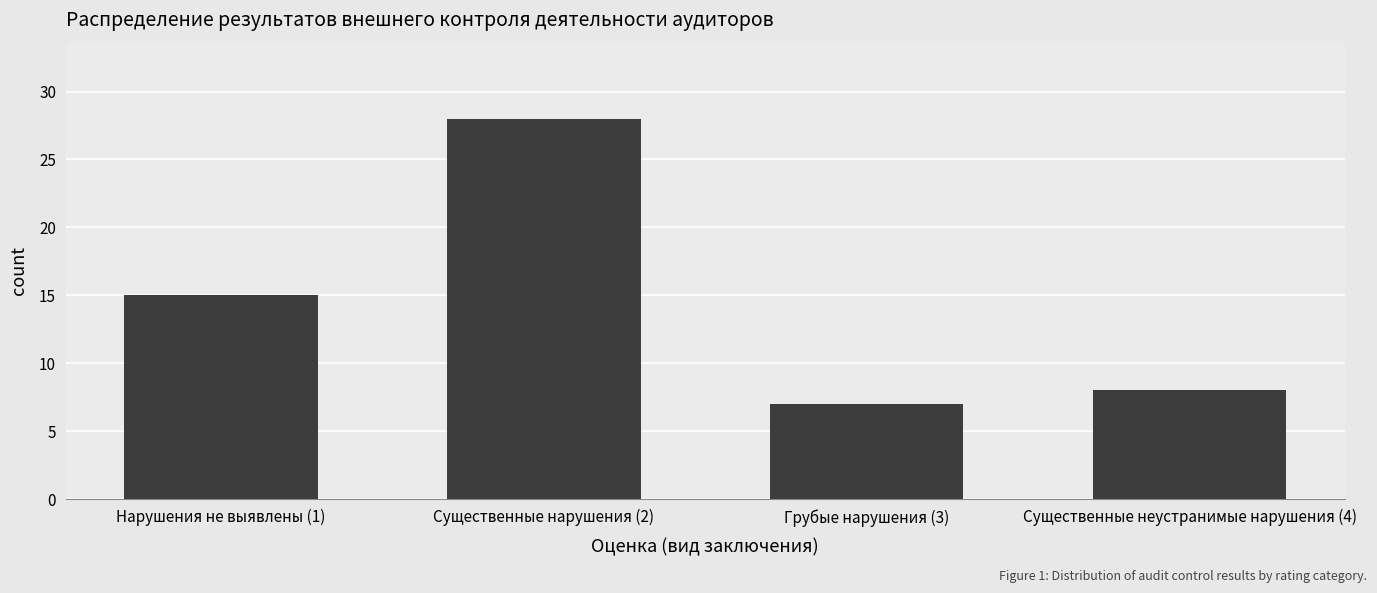

Where is the data nearest to the value 17?

Нарушения не выявлены (1)